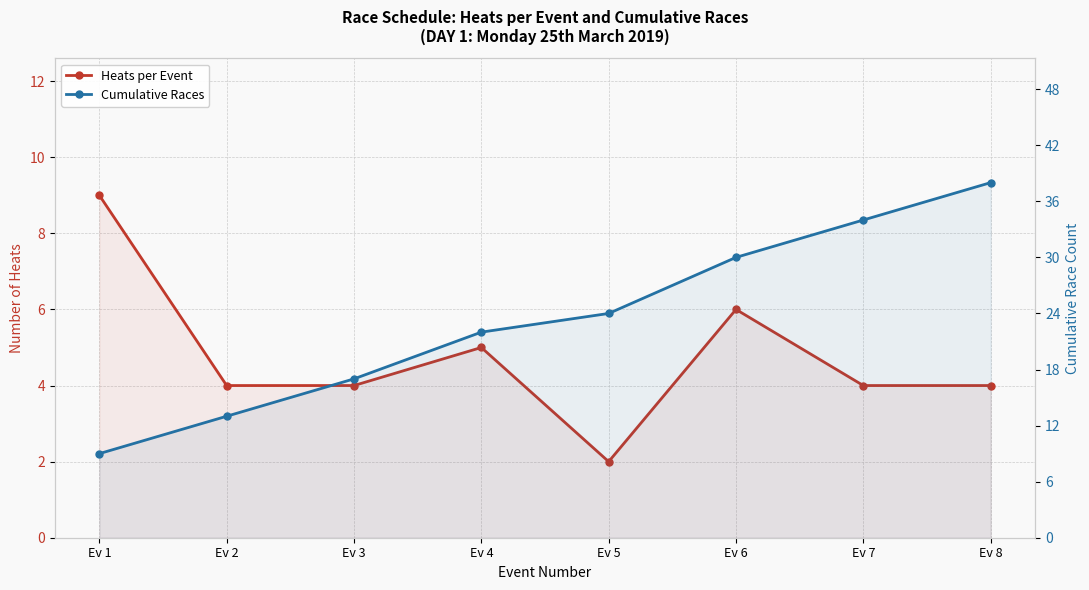

Is it true that Heats per Event equals 5 at Ev 3?

False